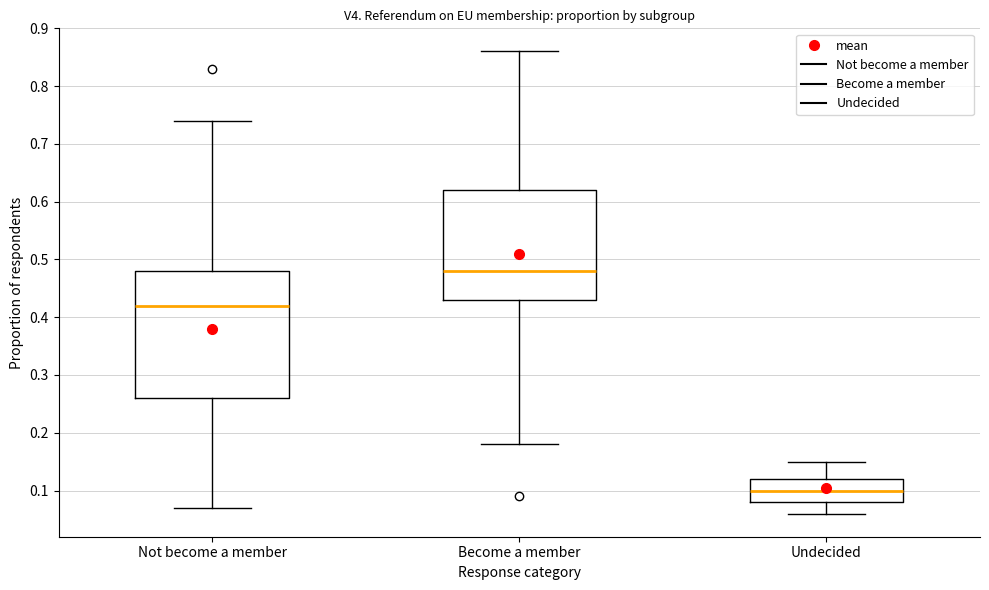

Which box has the highest median line?

Become a member